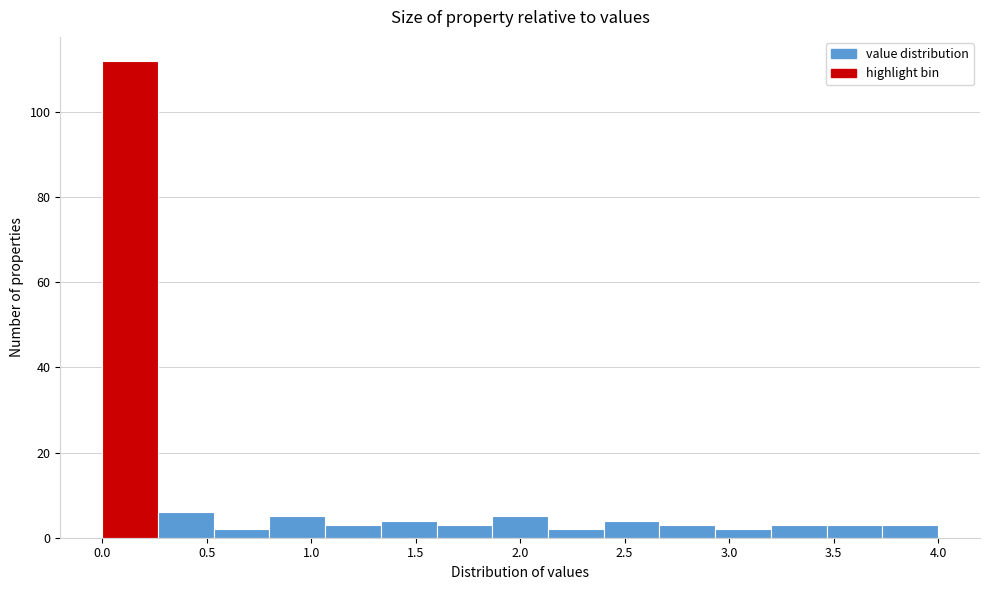

Reading left to right, list every bar in this chart as the range it spans on the x-axis followed by its height. Neither the bar edges nor the heights are printed on the chart, so give them approximately, as read against the axes.

0.00 to 0.25: 112
0.25 to 0.55: 6
0.55 to 0.80: 2
0.80 to 1.05: 6
1.05 to 1.35: 4
1.35 to 1.60: 4
1.60 to 1.85: 4
1.85 to 2.15: 6
2.15 to 2.40: 2
2.40 to 2.65: 4
2.65 to 2.95: 4
2.95 to 3.20: 2
3.20 to 3.45: 4
3.45 to 3.75: 4
3.75 to 4.00: 4